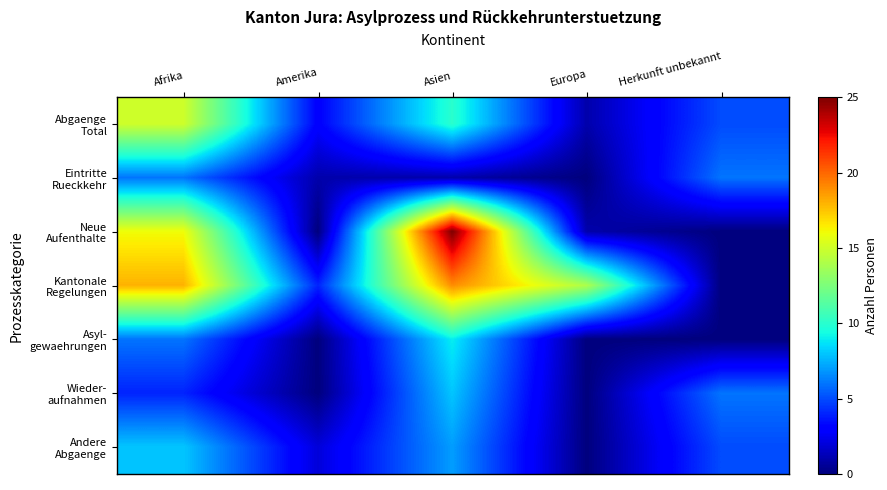

At which category does the chart reach its minimum across all series?

Europa